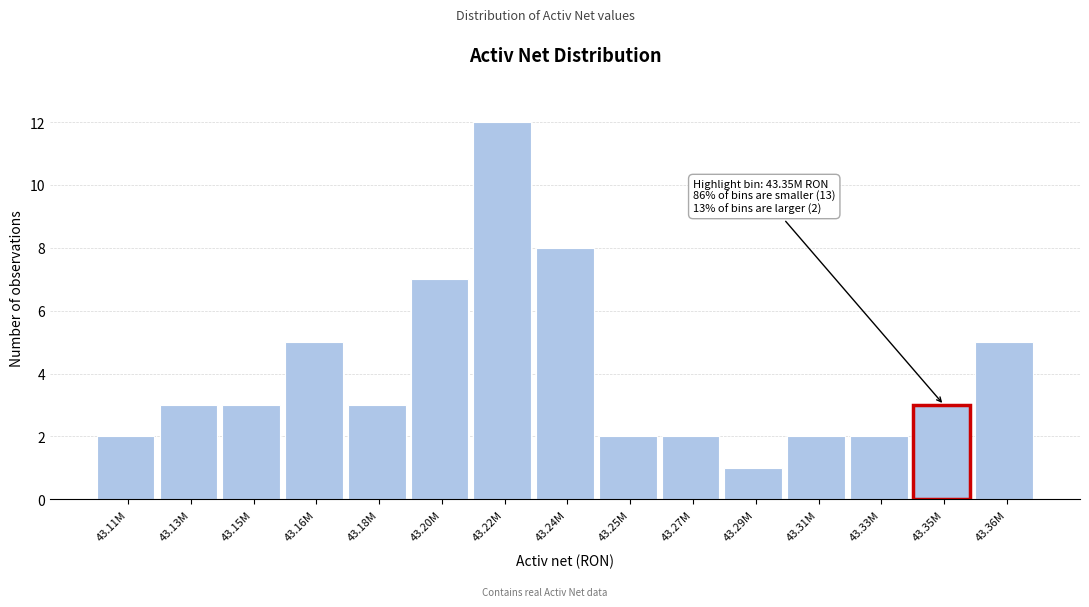

Reading right to left, list all the values displayed in this chart.

5	3	2	2	1	2	2	8	12	7	3	5	3	3	2